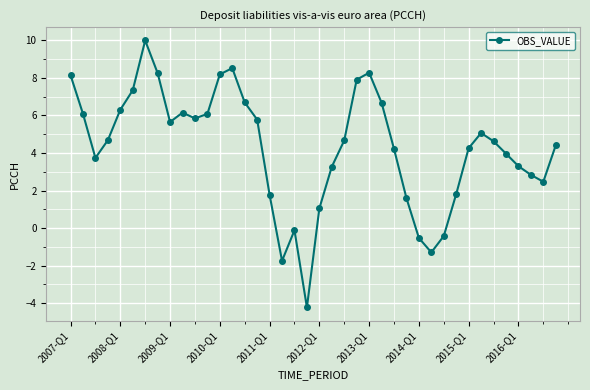

What is the sum of all values?

171.2